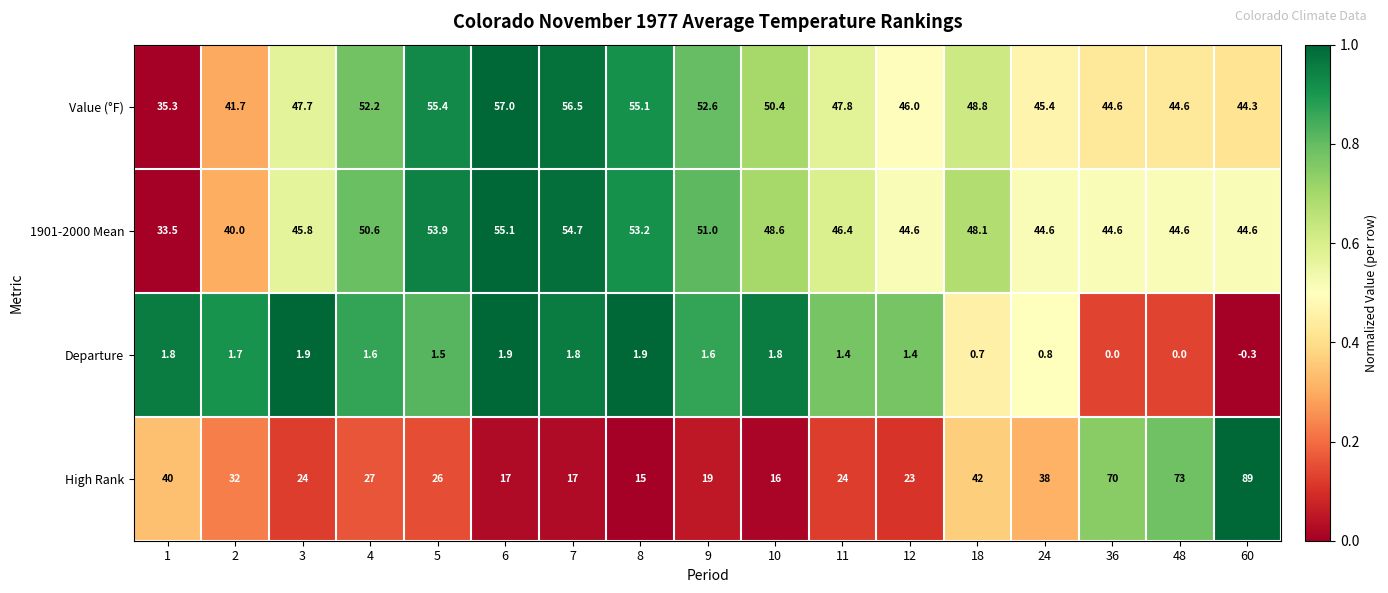

What is the sum of all Value (°F) values?

825.4